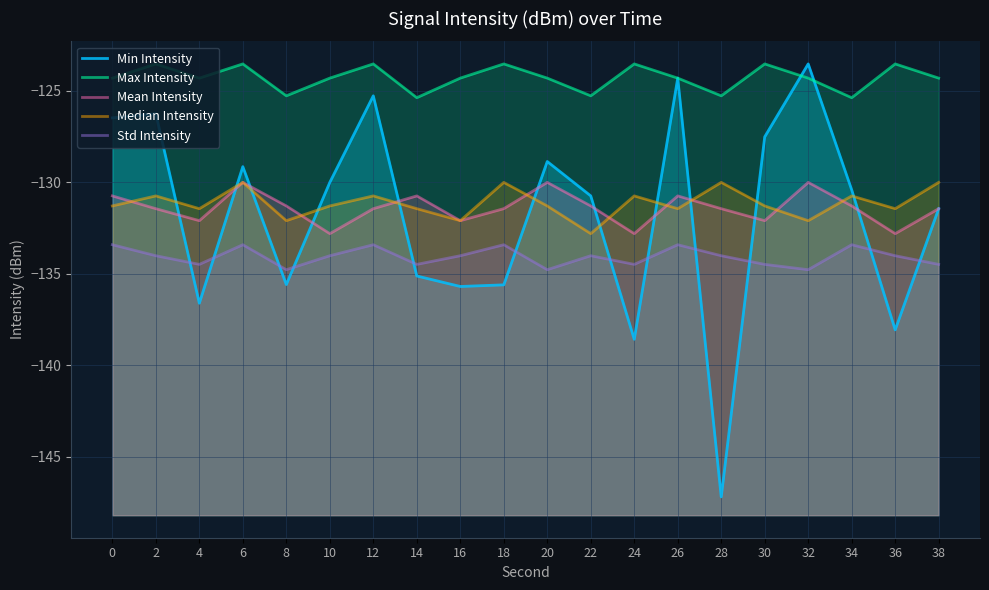

At which category is the sum across all series the highest?

26